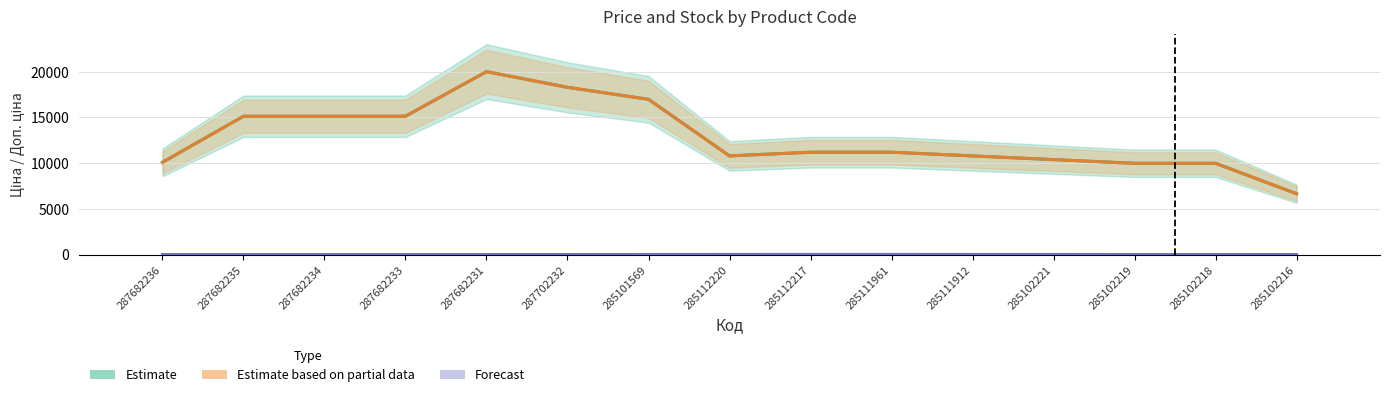

Reading right to left, transcribe all the data shown in this chart.

Estimate (Ціна): 6650.0	9975.0	9975.0	10379.4	10783.8	11188.2	11188.2	10783.8	16970.1	18280.7	19995.8	15120.0	15120.0	15120.0	10080.0
Estimate based on partial data (Доп. ціна): 6650.0	9975.0	9975.0	10379.4	10783.8	11188.2	11188.2	10783.8	16970.1	18280.7	19995.8	15120.0	15120.0	15120.0	10080.0
Forecast (Залишок): 1.0	4.0	5.7	9.7	12.3	16.3	17.0	13.7	8.0	2.3	0.0	0.0	0.0	0.0	0.0